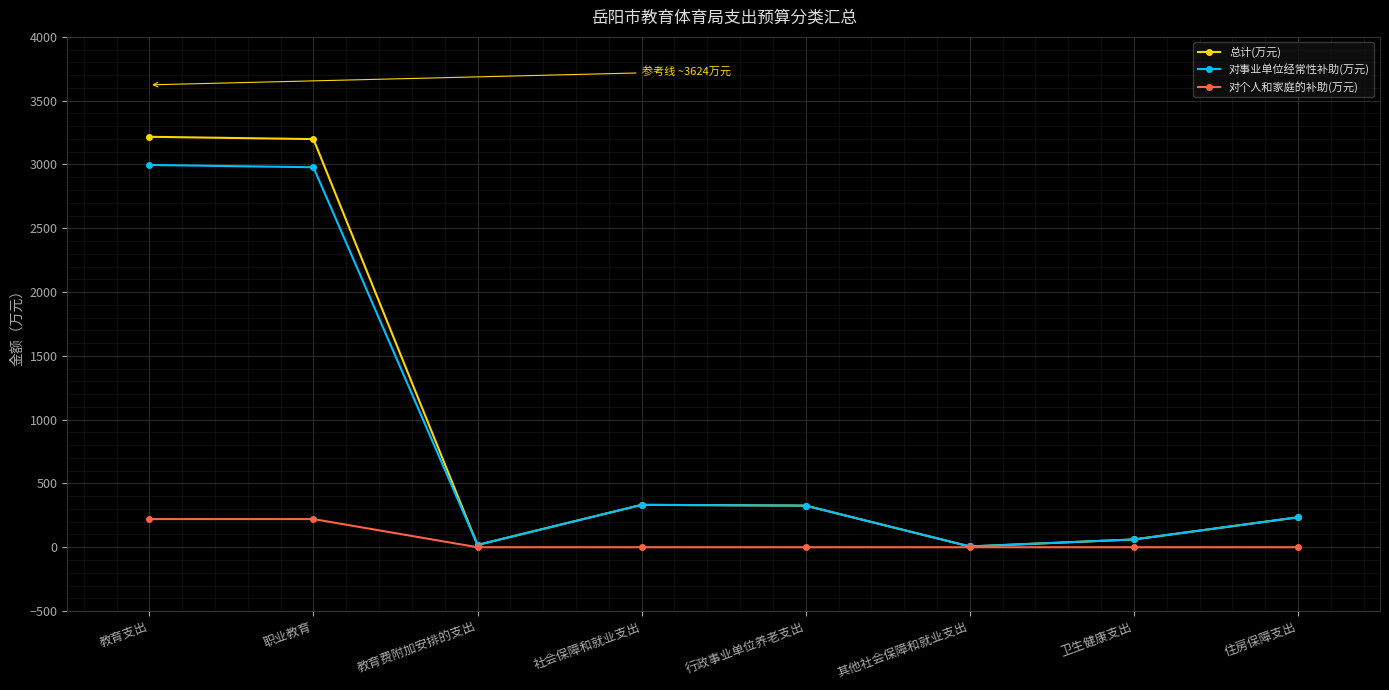

At 教育支出, list the series in order from largest to smallest.

总计(万元), 对事业单位经常性补助(万元), 对个人和家庭的补助(万元)